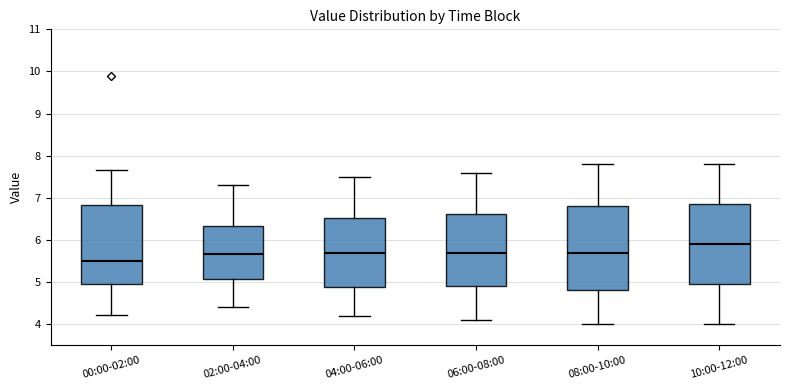

Reading left to right, transcribe this box plot: for each box, give where its median line is, the range the box spans, and where its two whiskers end, as read against the y-axis. The values are not printed on the chart, so give them approximately, as read against the axis.

00:00-02:00: median 5.5, box 4.9 to 6.8, whiskers 4.2 to 7.7
02:00-04:00: median 5.7, box 5.1 to 6.3, whiskers 4.4 to 7.3
04:00-06:00: median 5.7, box 4.9 to 6.5, whiskers 4.2 to 7.5
06:00-08:00: median 5.7, box 4.9 to 6.6, whiskers 4.1 to 7.6
08:00-10:00: median 5.7, box 4.8 to 6.8, whiskers 4.0 to 7.8
10:00-12:00: median 5.9, box 5.0 to 6.9, whiskers 4.0 to 7.8